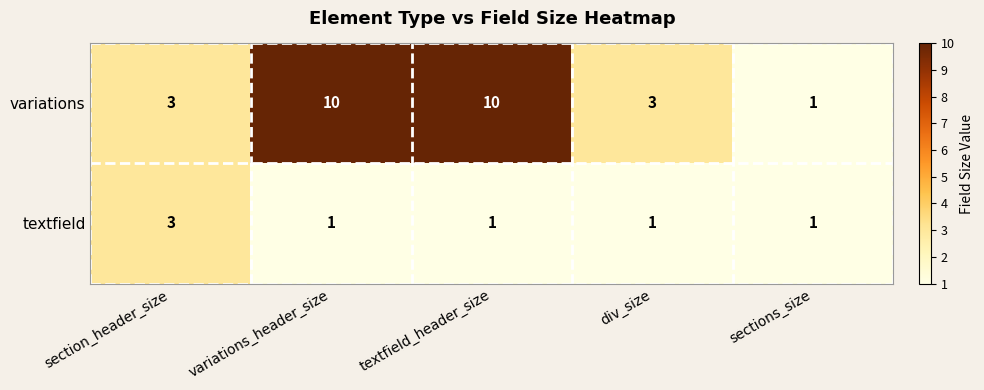

Reading right to left, list all the values displayed in this chart.

variations: 1	3	10	10	3
textfield: 1	1	1	1	3